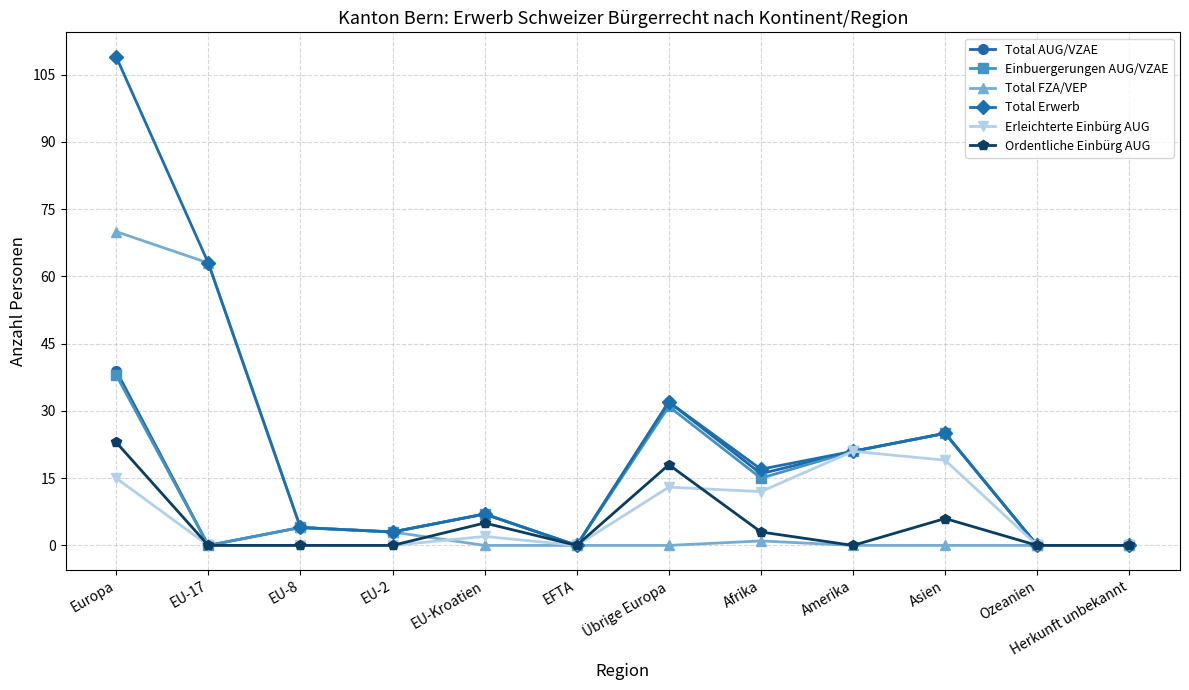

Reading right to left, extract all data points from this chart.

Total AUG/VZAE: Herkunft unbekannt=0	Ozeanien=0	Asien=25	Amerika=21	Afrika=16	Übrige Europa=32	EFTA=0	EU-Kroatien=7	EU-2=3	EU-8=4	EU-17=0	Europa=39
Einbuergerungen AUG/VZAE: Herkunft unbekannt=0	Ozeanien=0	Asien=25	Amerika=21	Afrika=15	Übrige Europa=31	EFTA=0	EU-Kroatien=7	EU-2=3	EU-8=4	EU-17=0	Europa=38
Total FZA/VEP: Herkunft unbekannt=0	Ozeanien=0	Asien=0	Amerika=0	Afrika=1	Übrige Europa=0	EFTA=0	EU-Kroatien=0	EU-2=3	EU-8=4	EU-17=63	Europa=70
Total Erwerb: Herkunft unbekannt=0	Ozeanien=0	Asien=25	Amerika=21	Afrika=17	Übrige Europa=32	EFTA=0	EU-Kroatien=7	EU-2=3	EU-8=4	EU-17=63	Europa=109
Erleichterte Einbürg AUG: Herkunft unbekannt=0	Ozeanien=0	Asien=19	Amerika=21	Afrika=12	Übrige Europa=13	EFTA=0	EU-Kroatien=2	EU-2=0	EU-8=0	EU-17=0	Europa=15
Ordentliche Einbürg AUG: Herkunft unbekannt=0	Ozeanien=0	Asien=6	Amerika=0	Afrika=3	Übrige Europa=18	EFTA=0	EU-Kroatien=5	EU-2=0	EU-8=0	EU-17=0	Europa=23